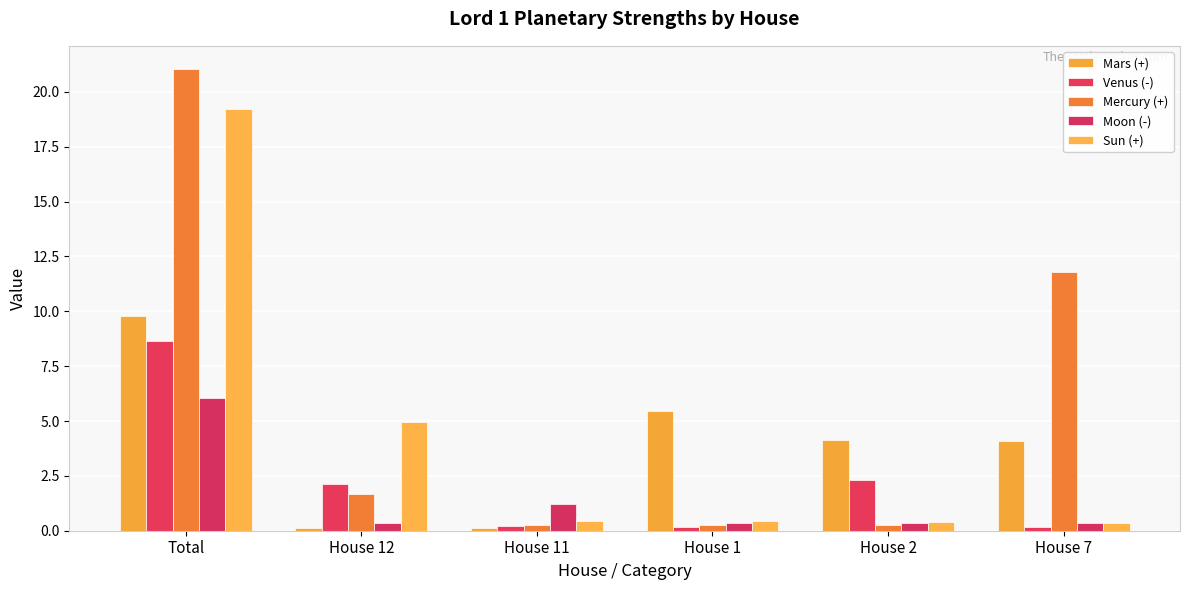

Which category has the highest value across all series?

Total